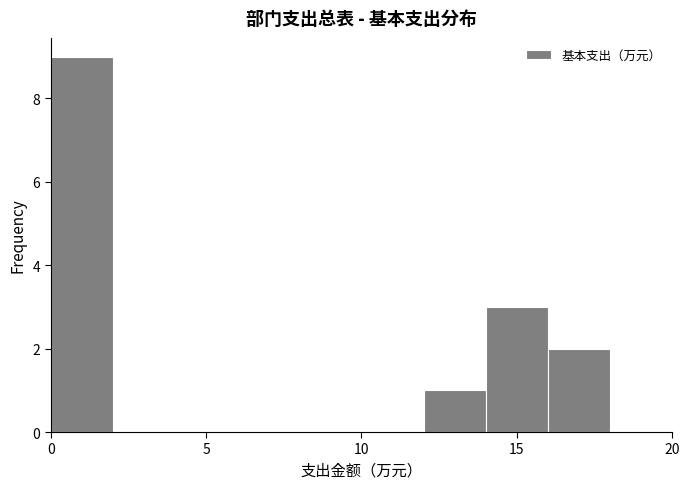

Over which range of the x-axis is the bar tallest?

0 to 2